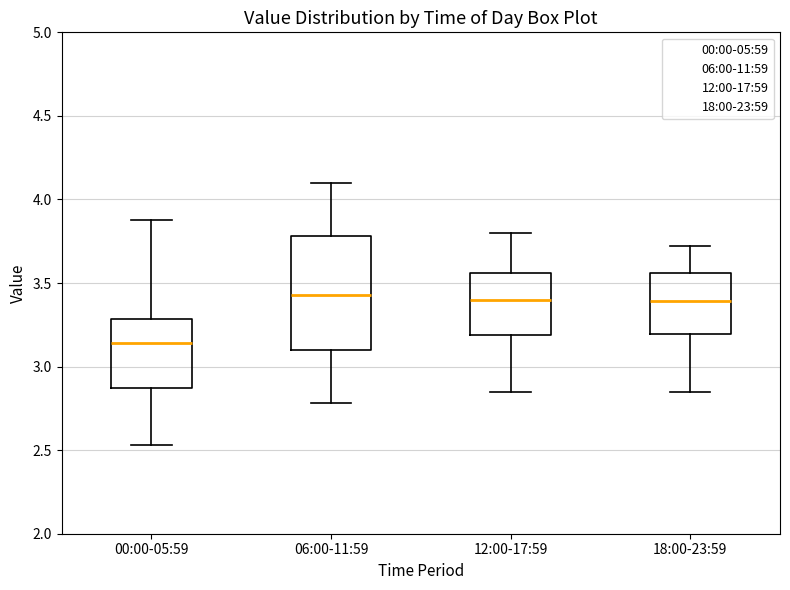

Reading left to right, transcribe this box plot: for each box, give where its median line is, the range the box spans, and where its two whiskers end, as read against the y-axis. The values are not printed on the chart, so give them approximately, as read against the axis.

00:00-05:59: median 3.15, box 2.85 to 3.30, whiskers 2.55 to 3.90
06:00-11:59: median 3.45, box 3.10 to 3.80, whiskers 2.80 to 4.10
12:00-17:59: median 3.40, box 3.20 to 3.55, whiskers 2.85 to 3.80
18:00-23:59: median 3.40, box 3.20 to 3.55, whiskers 2.85 to 3.70